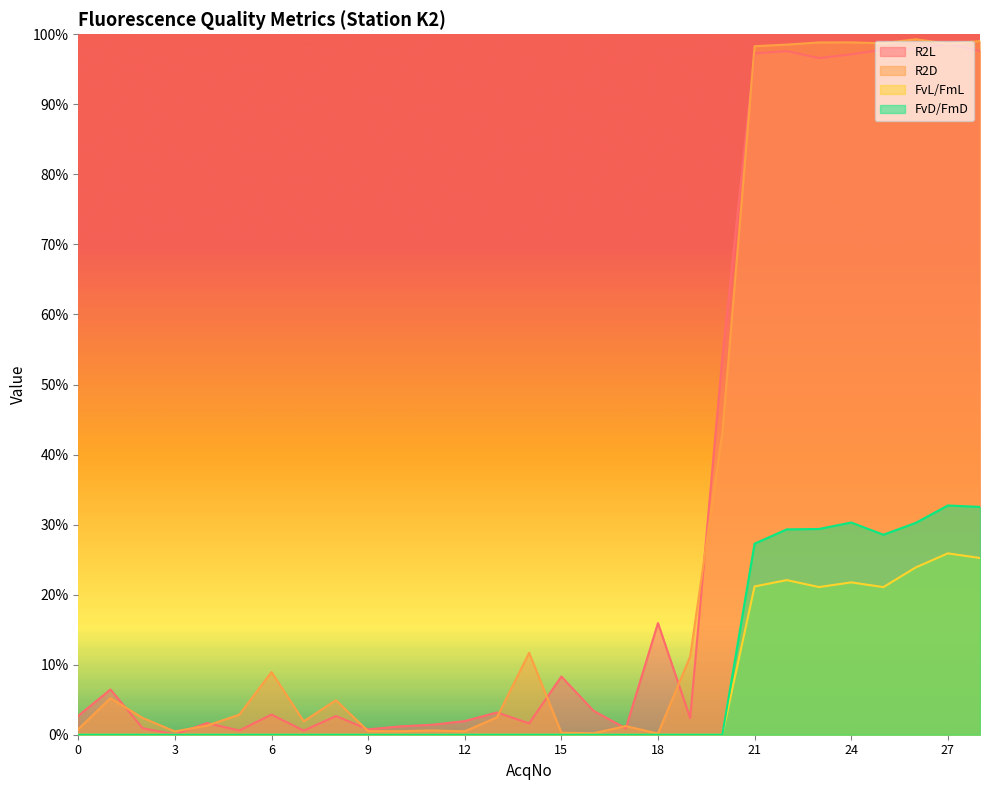

Which series has the widest spread of values?

R2D